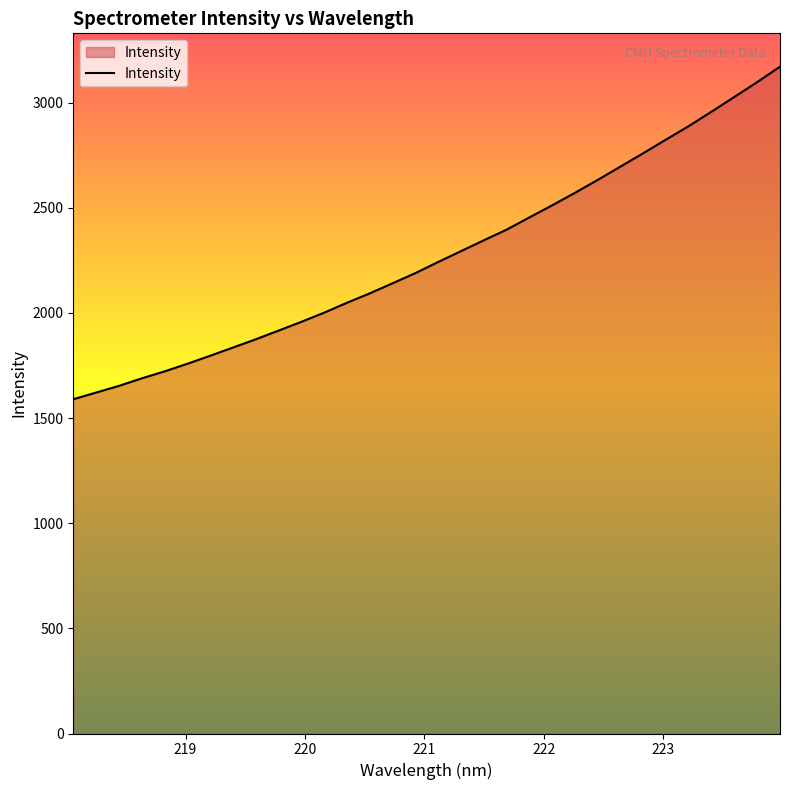

What is the difference between the maximum and minimum values?

1581.5